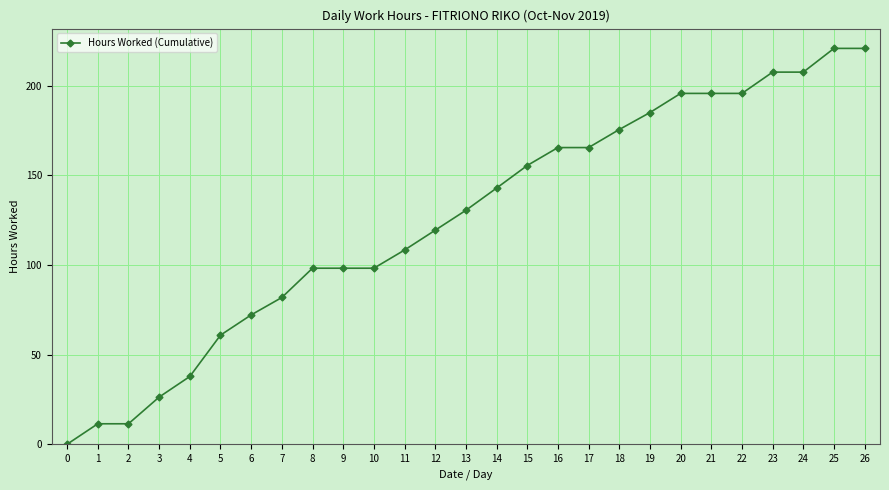

How many distinct data groups are displayed?

1